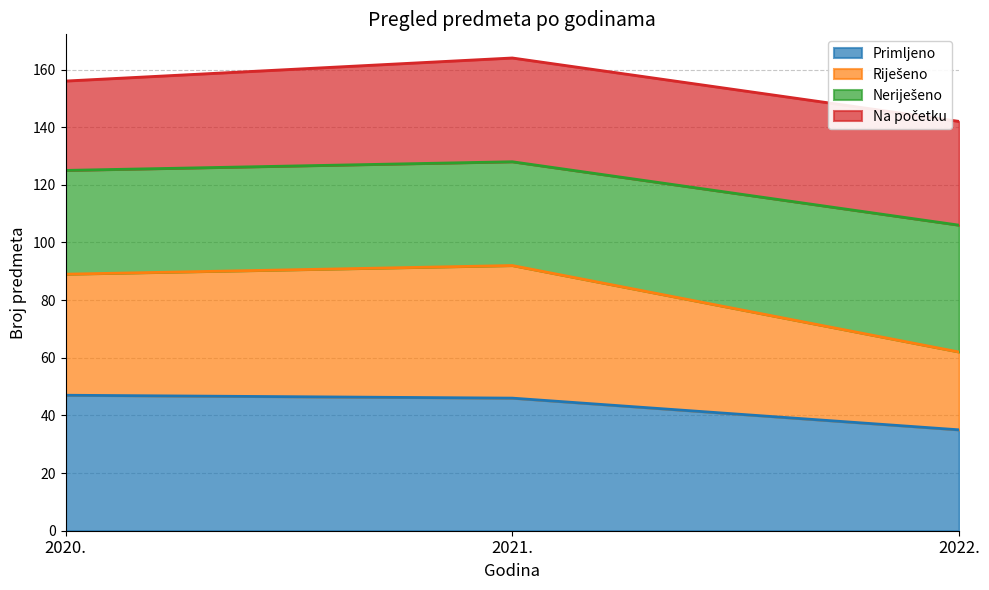

What is the total value across all series at 2021.?

164